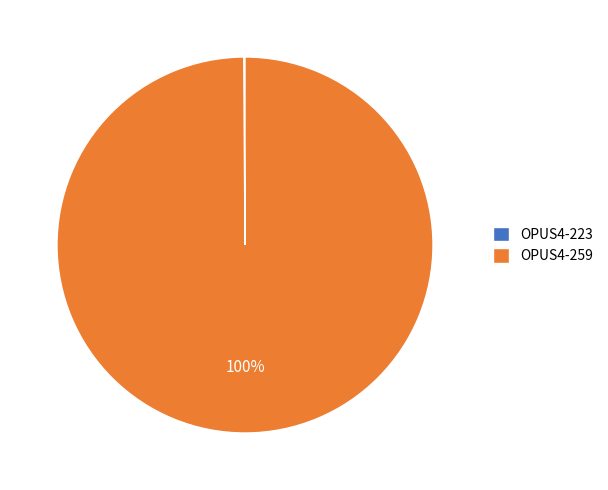

Is it true that OPUS4-259 is 100% of the pie?

True